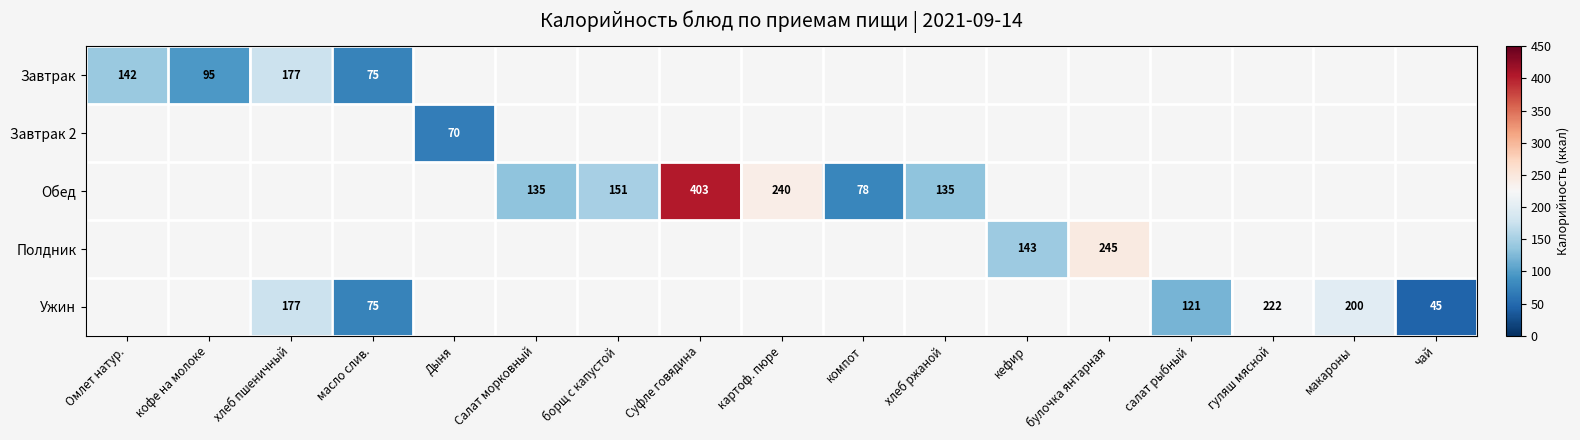

At how many categories does at least one series exceed 347?

1